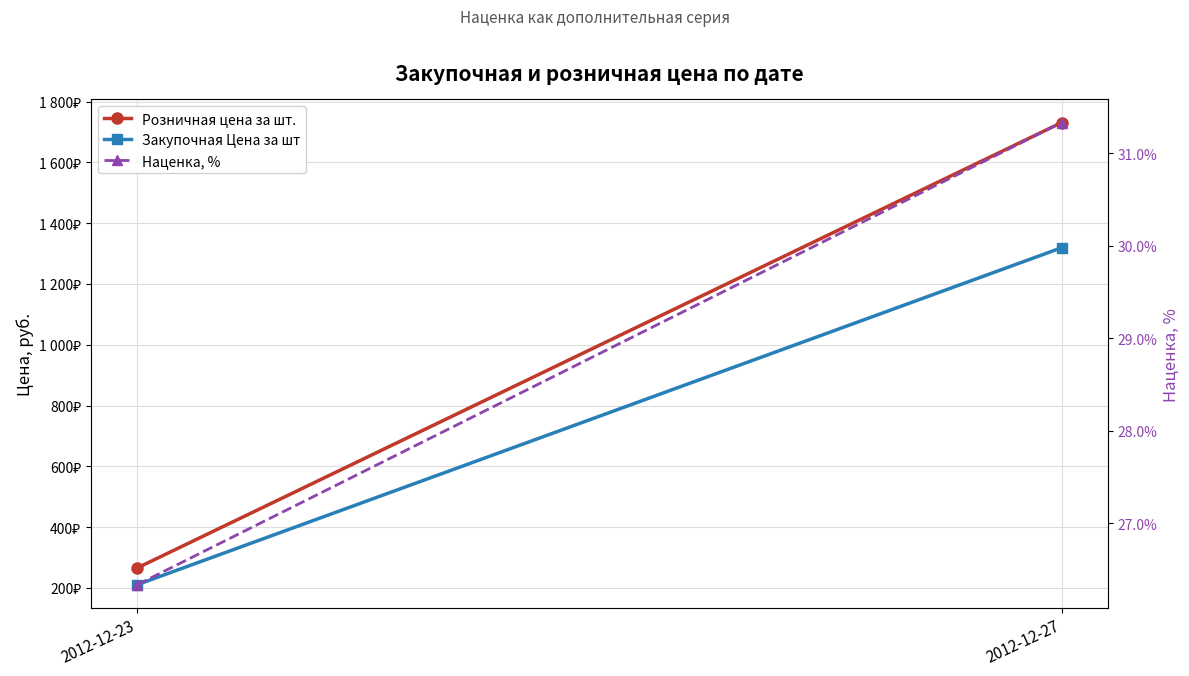

What is the difference between the Розничная цена за шт. values at 2012-12-27 and 2012-12-23?

1465.3